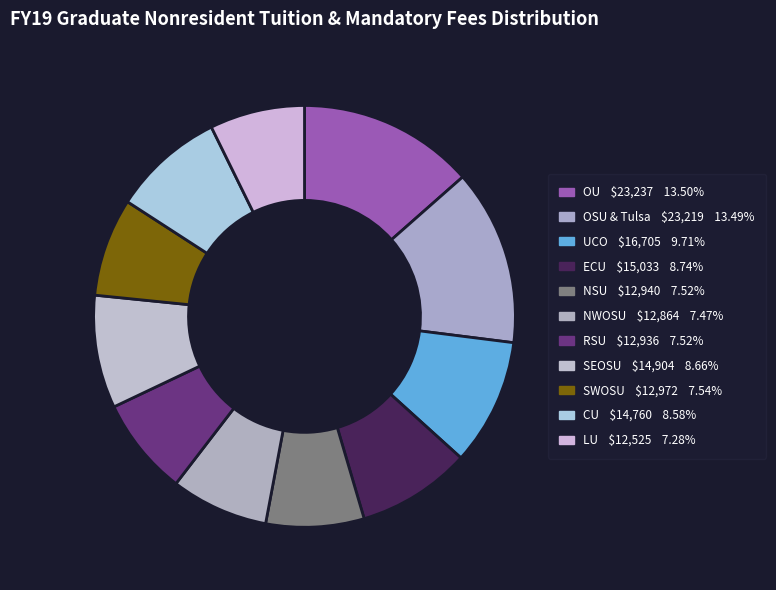

To the nearest percent, what is the average slice percentage?

9%